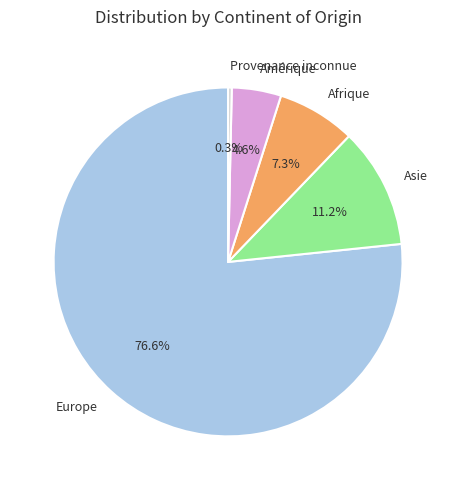

What portion of the pie excludes Europe?

23.4%